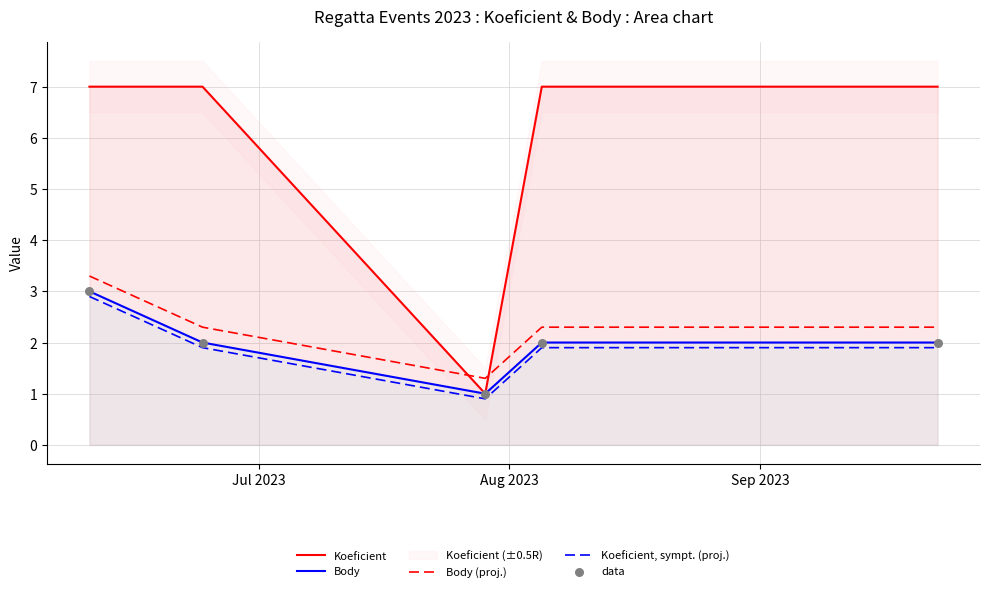

Which series has the largest total across all categories?

Koeficient